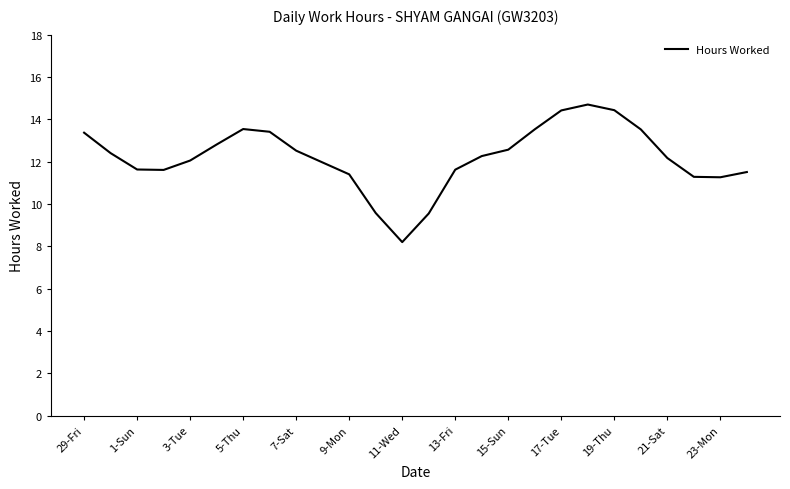

What is the minimum value shown in the chart?

8.2